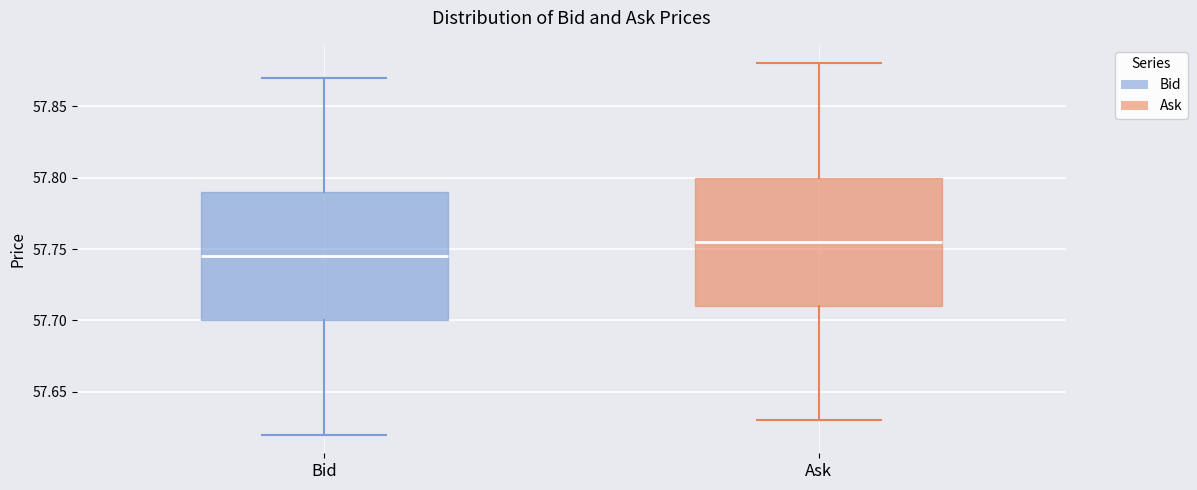

Where is the lower edge of the box for Ask on the y-axis? The values are not printed on the chart, so give them approximately, as read against the axis.

57.710